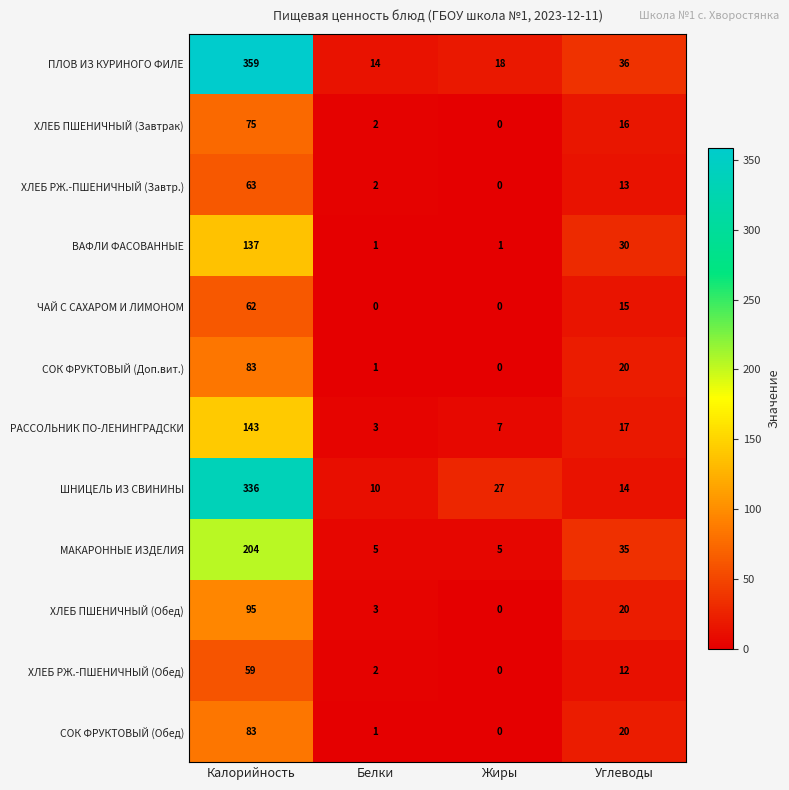

Which series has the largest range (max minus min)?

ПЛОВ ИЗ КУРИНОГО ФИЛЕ